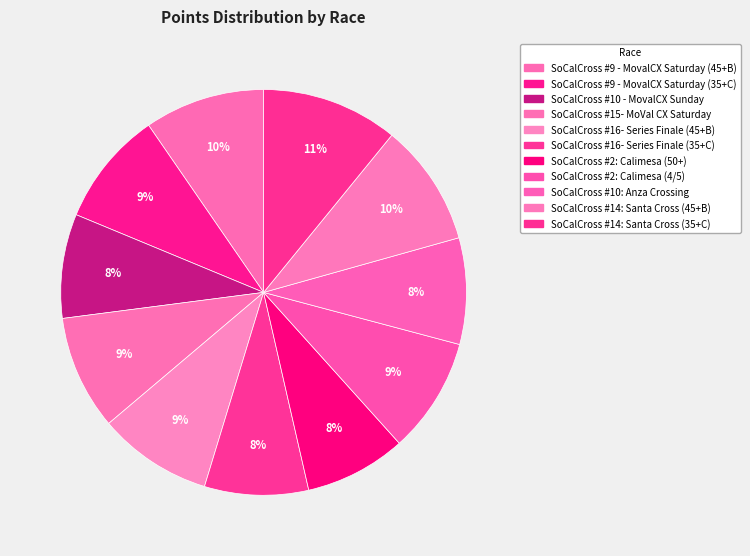

How many slices are in this pie chart?

11